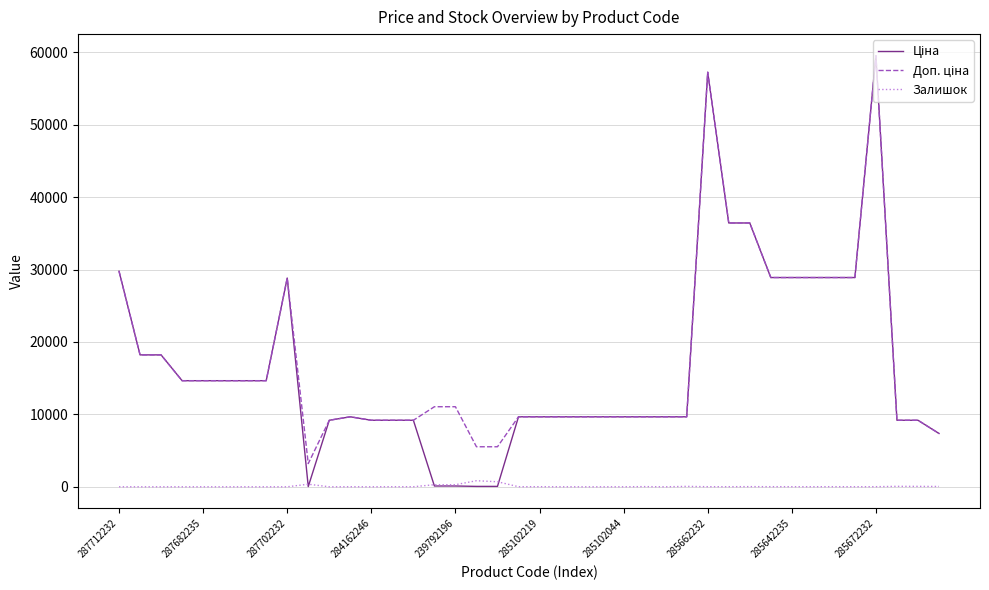

What is the maximum value shown in the chart?

59523.0